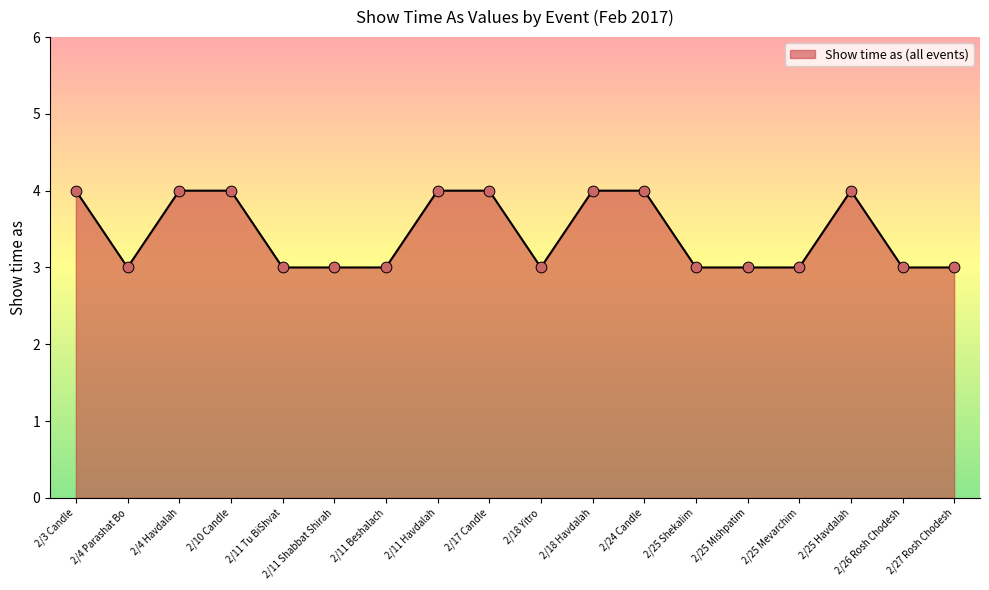

Between 2/25 Mishpatim and 2/3 Candle, which is larger?

2/3 Candle